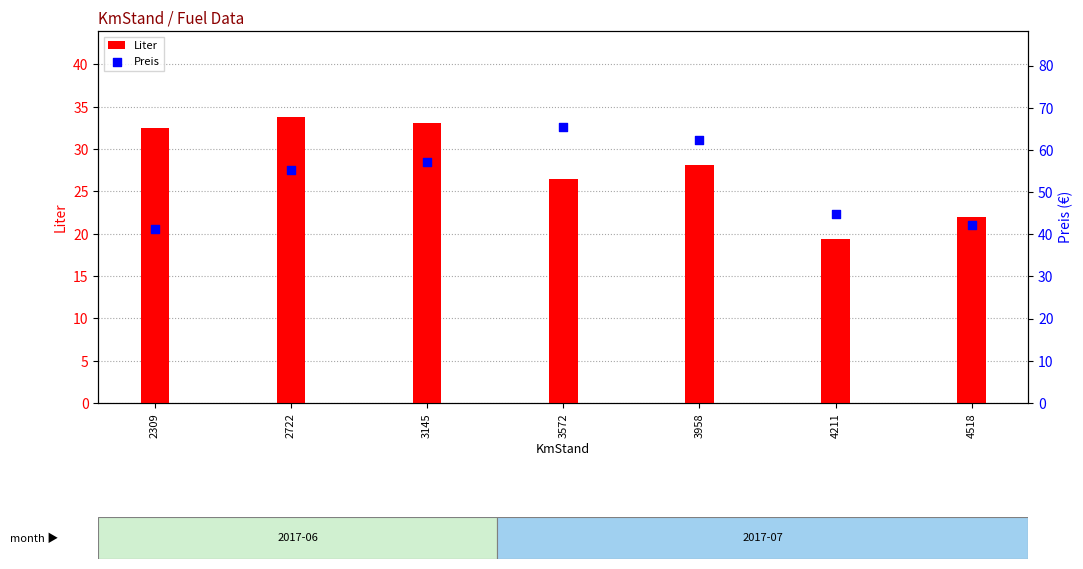

Which series contains the lowest Y value?

Liter